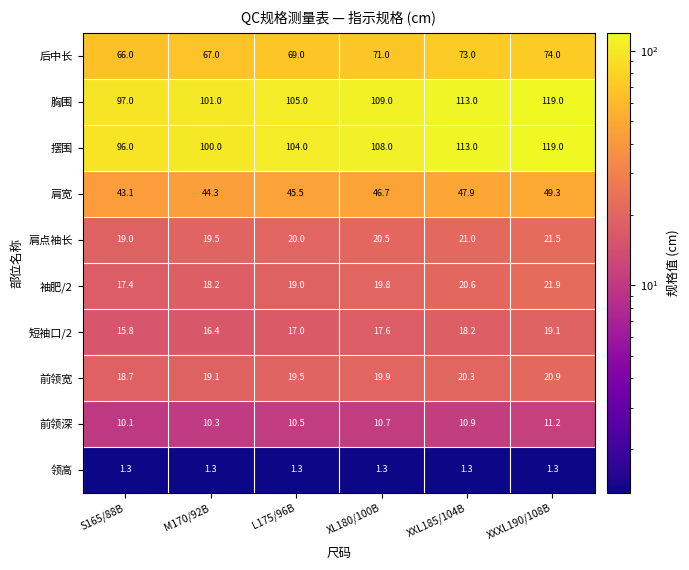

How many 摆围 values are between 100 and 113?

4